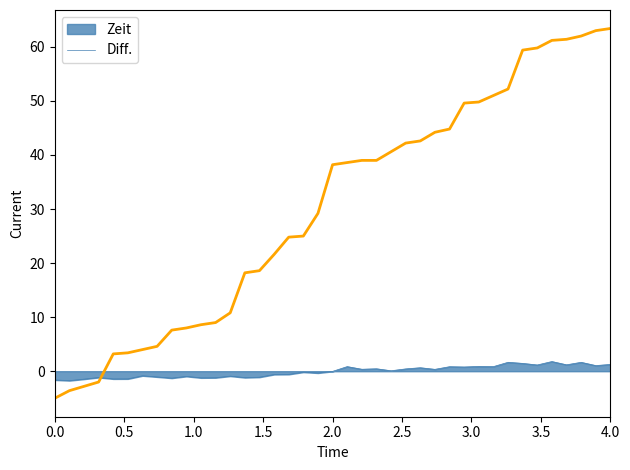

How many lines are shown in the chart?

2